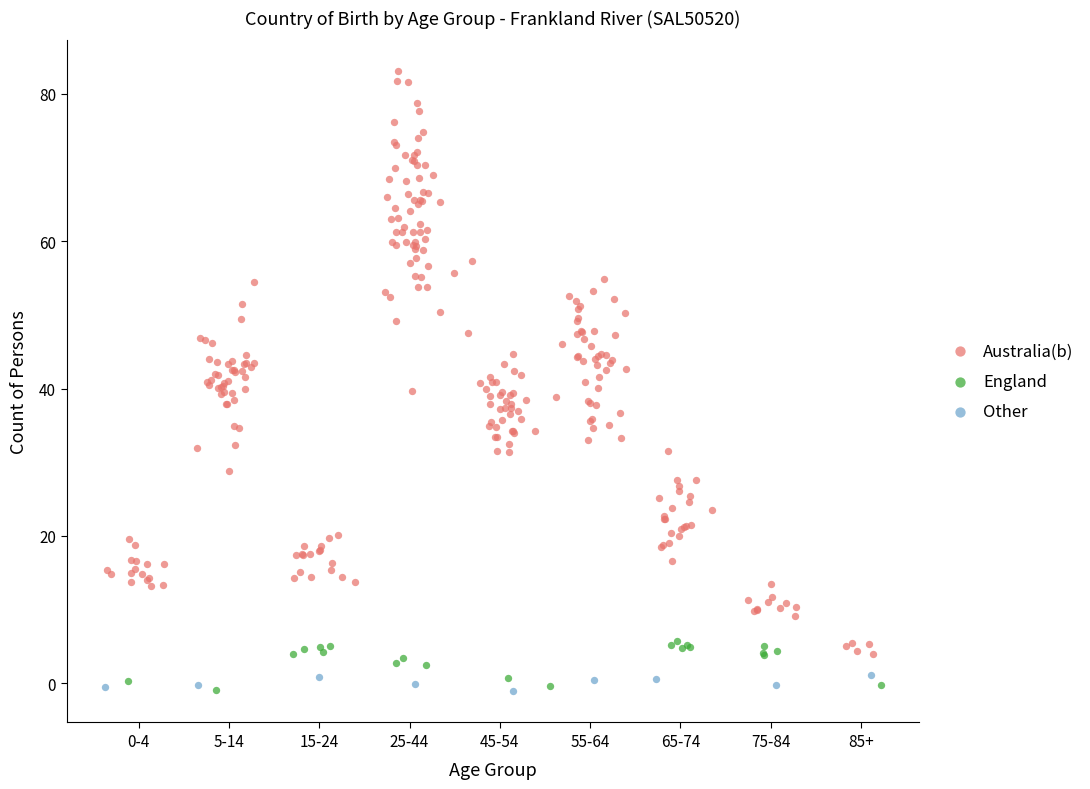

Which series reaches the maximum Y coordinate?

Australia(b)